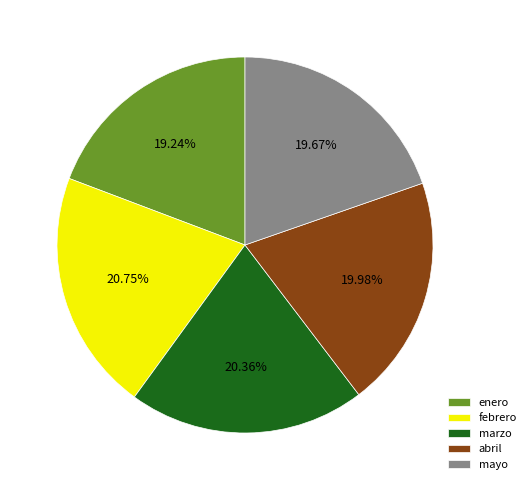

To the nearest percent, what is the combined percentage of mayo and marzo?

40%